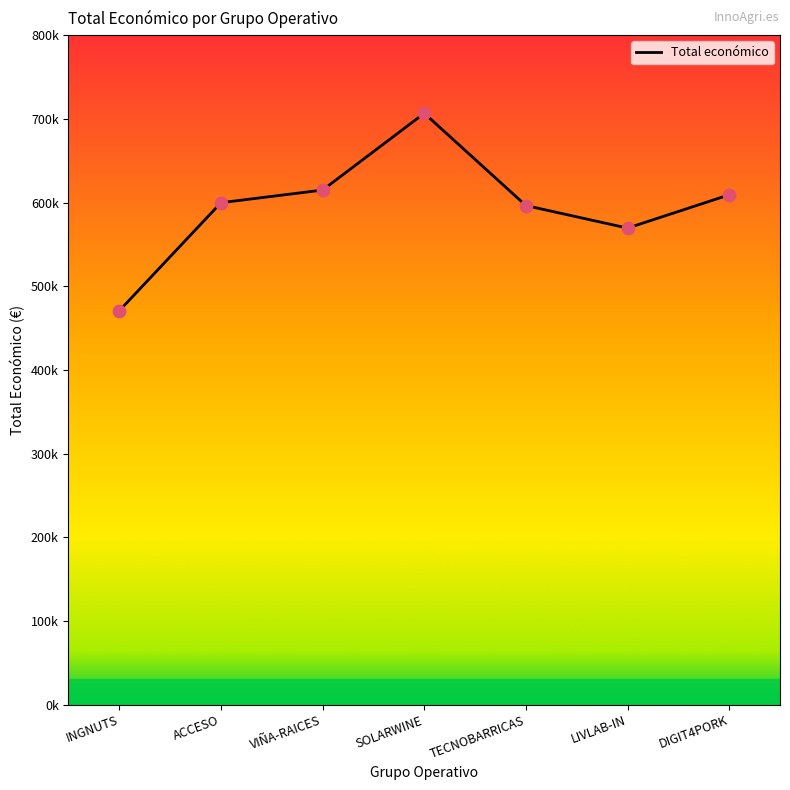

Which has a higher value, LIVLAB-IN or SOLARWINE?

SOLARWINE